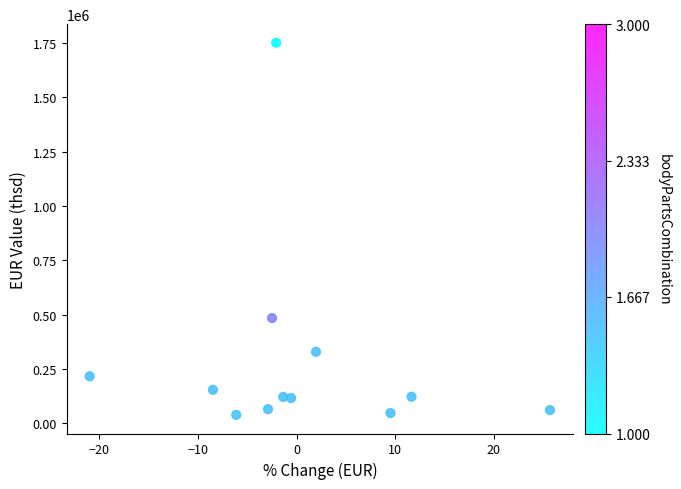

What Y value in the scatter plot is closest to 894360?

483795.3